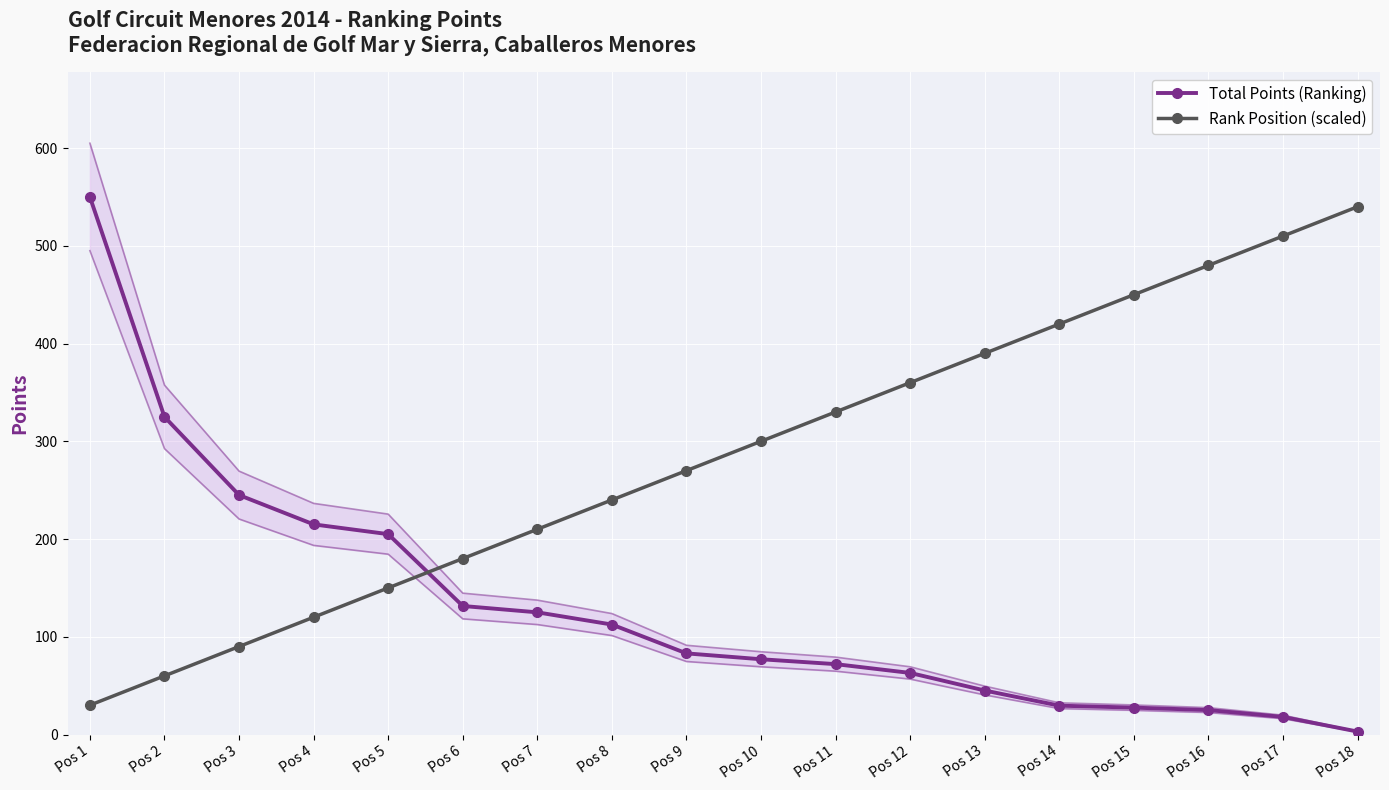

Which category has the highest value in the Total Points (Ranking) series?

Pos 1